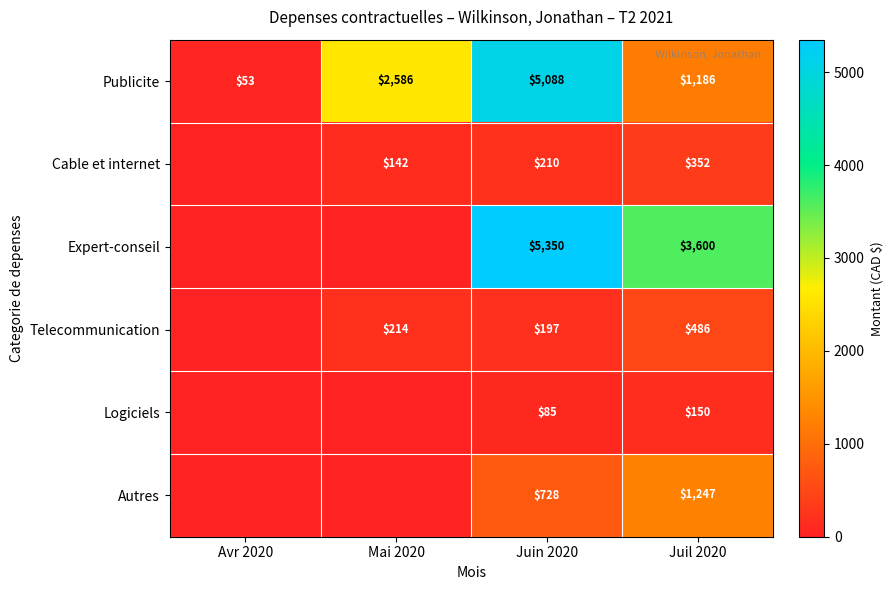

At which category does the chart reach its minimum across all series?

Avr 2020